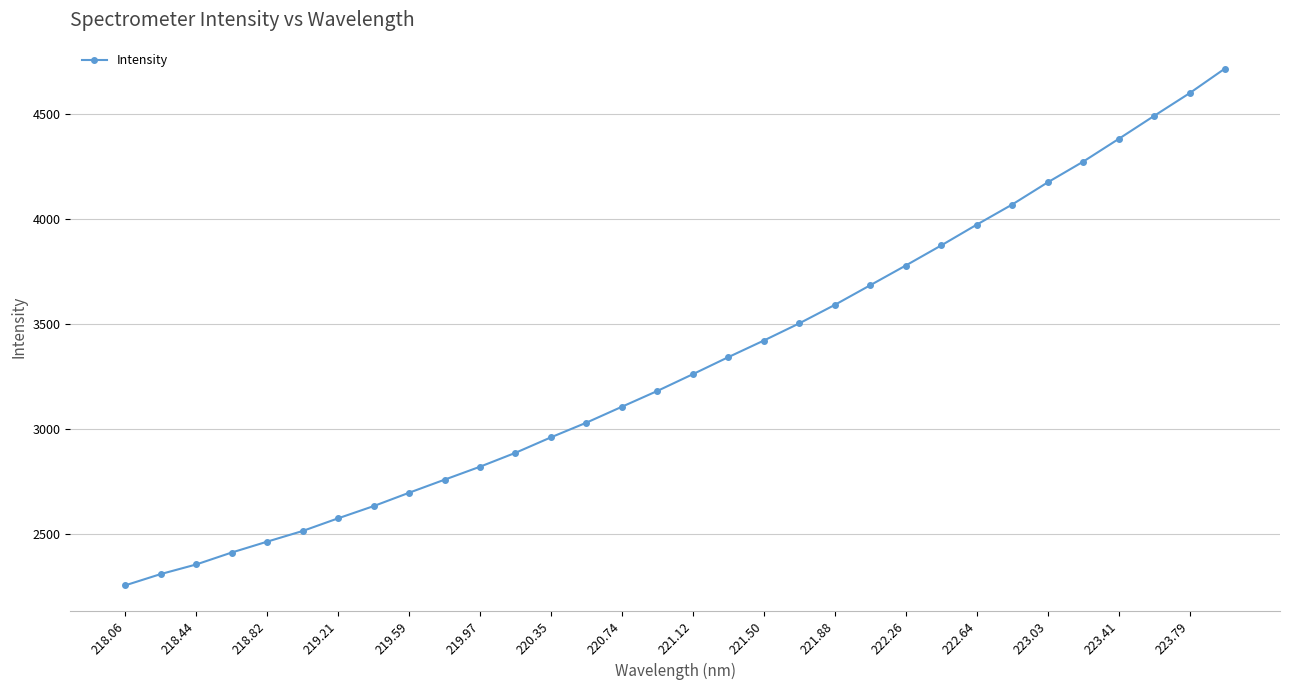

How many data points does each series have?

32